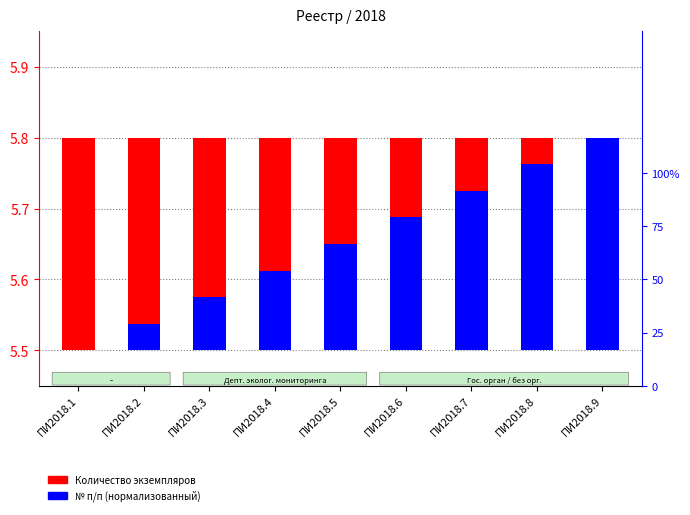

Is it true that Количество экземпляров equals 0.3 at ПИ2018.4?

True